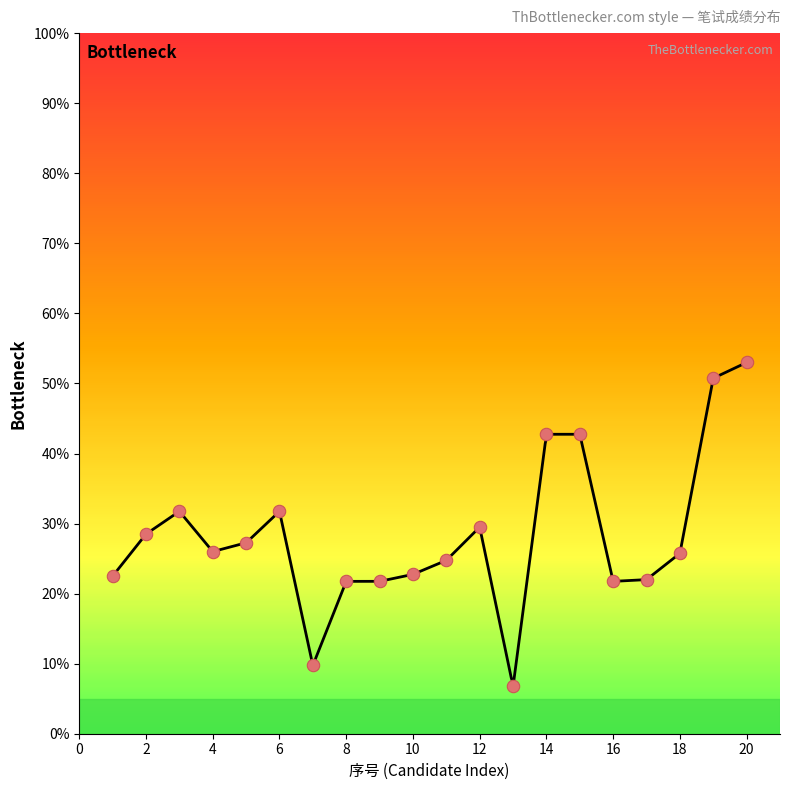

Approximately how many times larger is the value at 20 compared to 1?

2.4